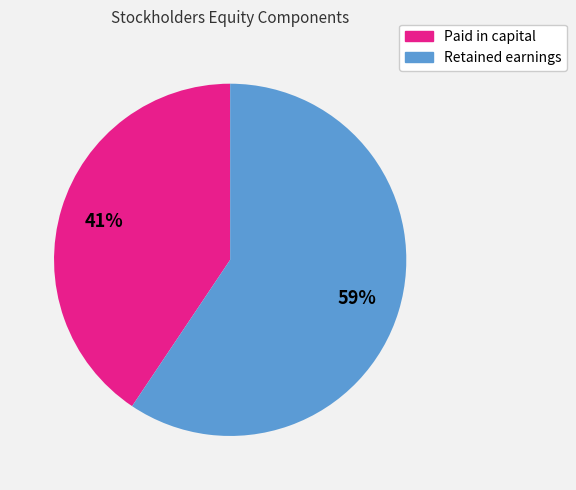

To the nearest percent, what is the average slice percentage?

50%